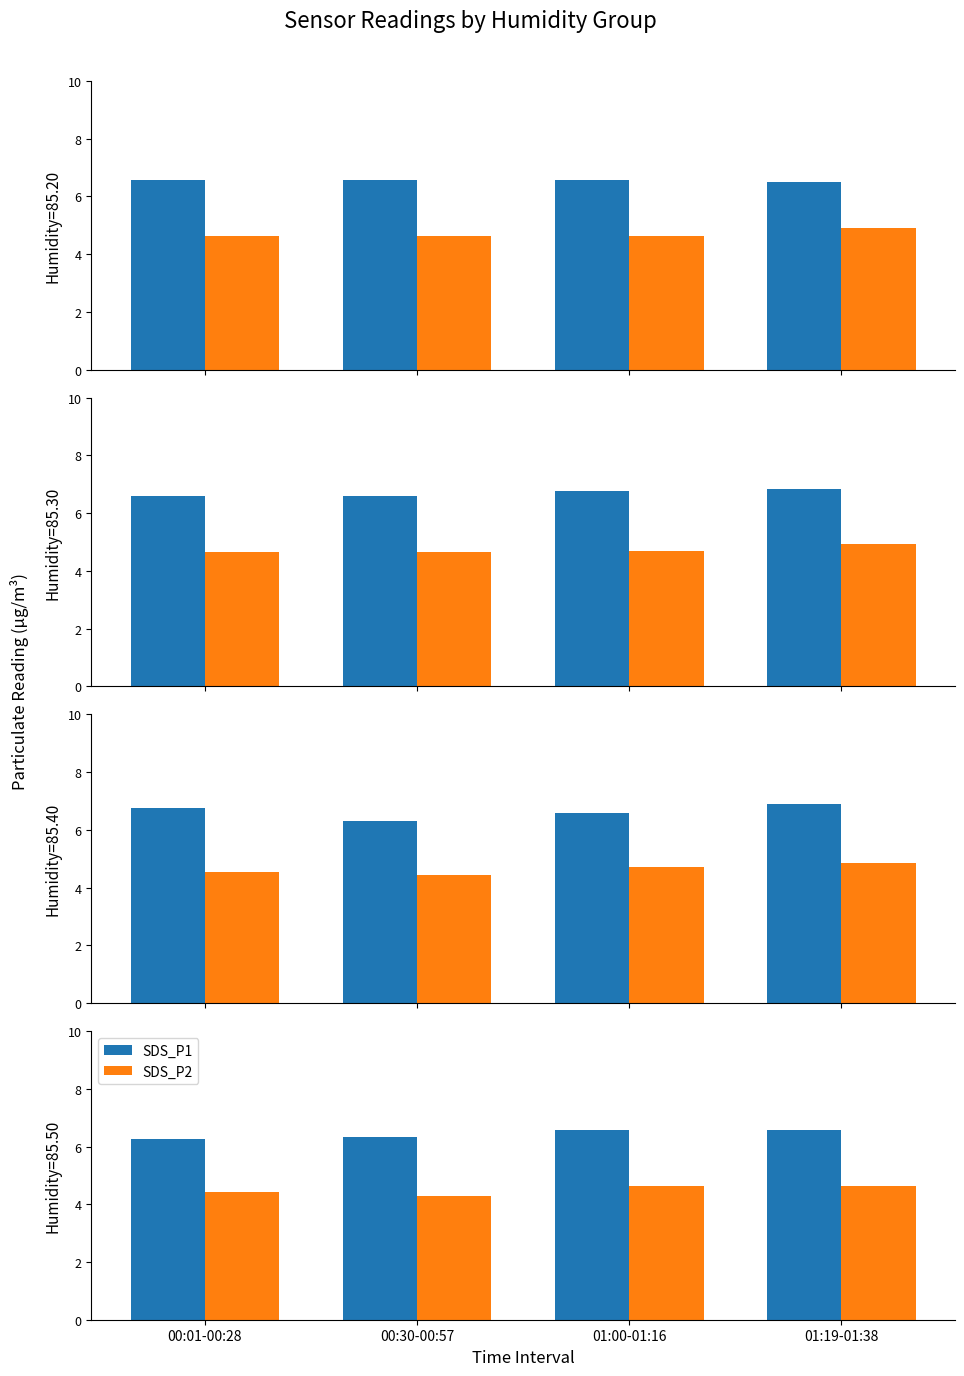

Rank the series at 00:30-00:57 from lowest to highest value.

SDS_P2, SDS_P1